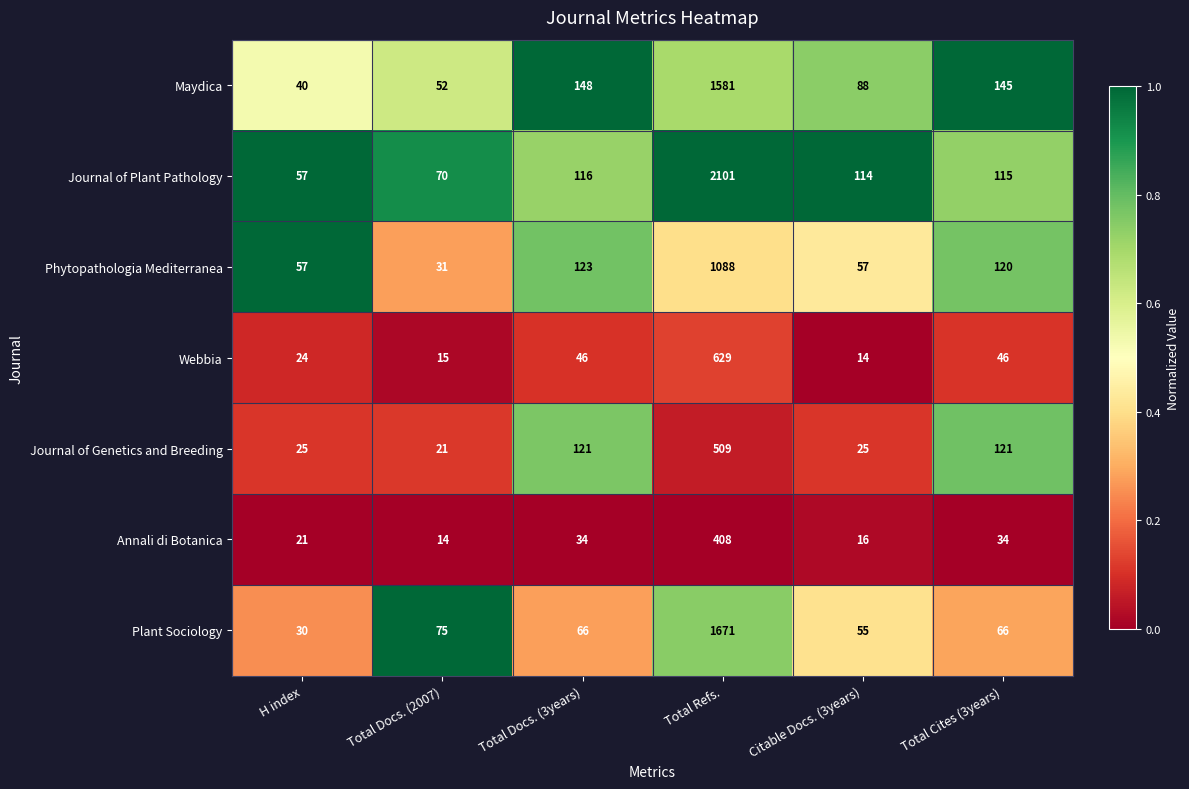

At Total Docs. (3years), list the series in order from largest to smallest.

Maydica, Phytopathologia Mediterranea, Journal of Genetics and Breeding, Journal of Plant Pathology, Plant Sociology, Webbia, Annali di Botanica